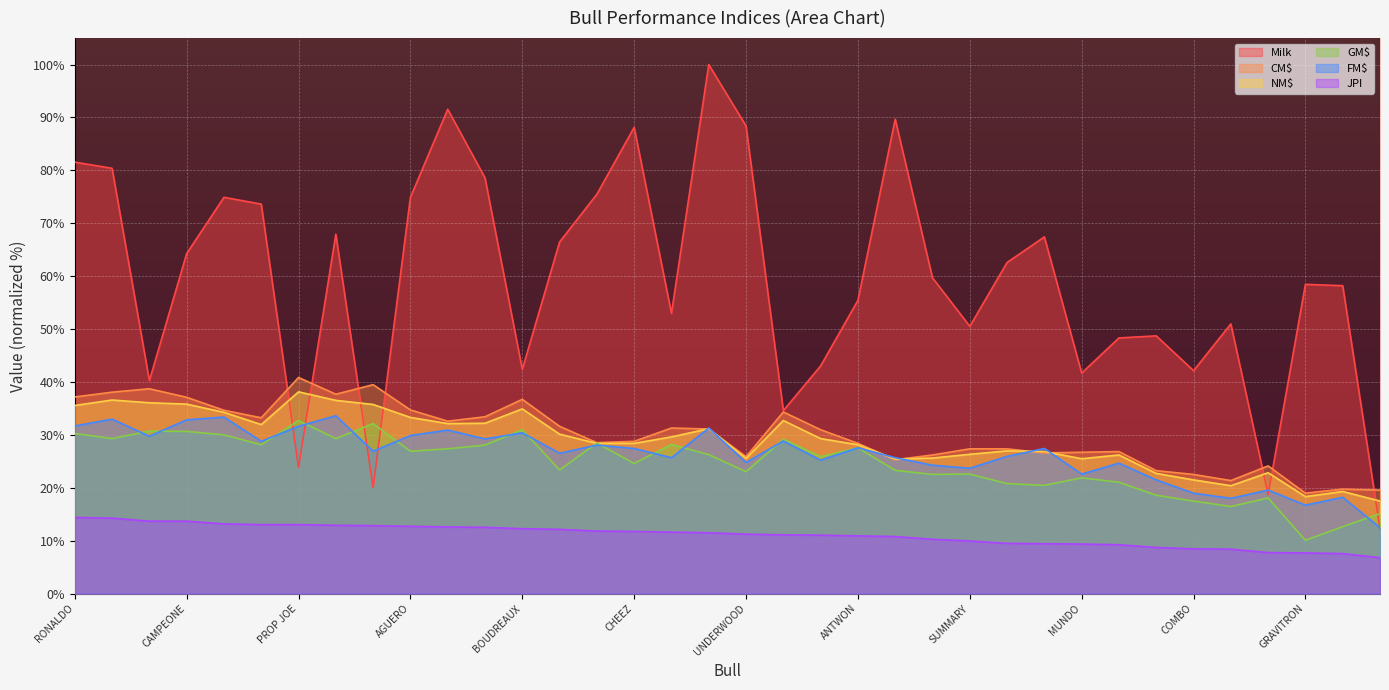

What is the sum of the GM$ values at KAKA and BOUDREAUX?

60.3